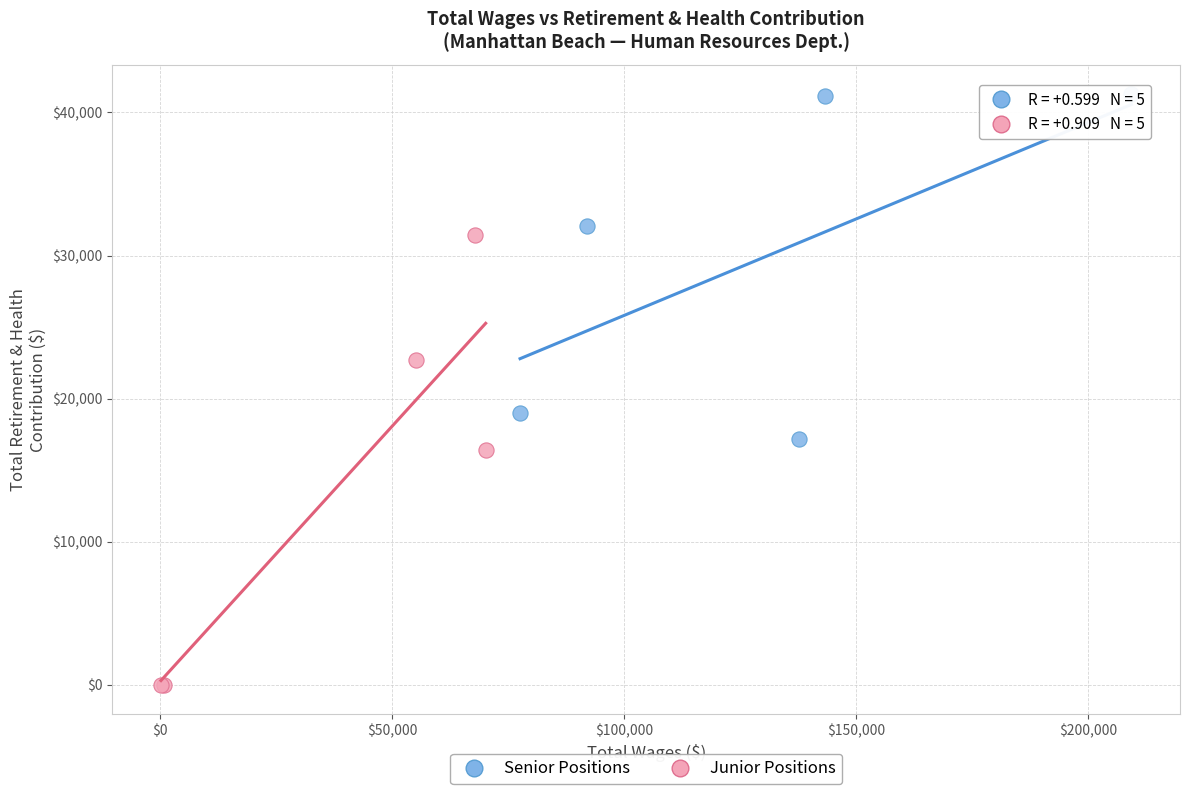

What are all the series names shown in the legend?

Senior Positions, Junior Positions